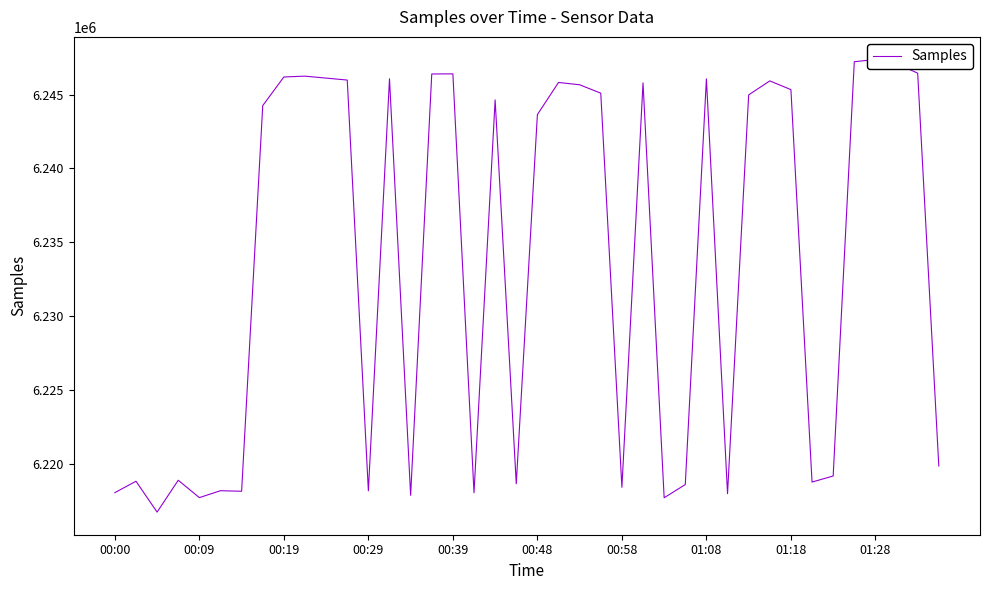

How many data points does each series have?

40